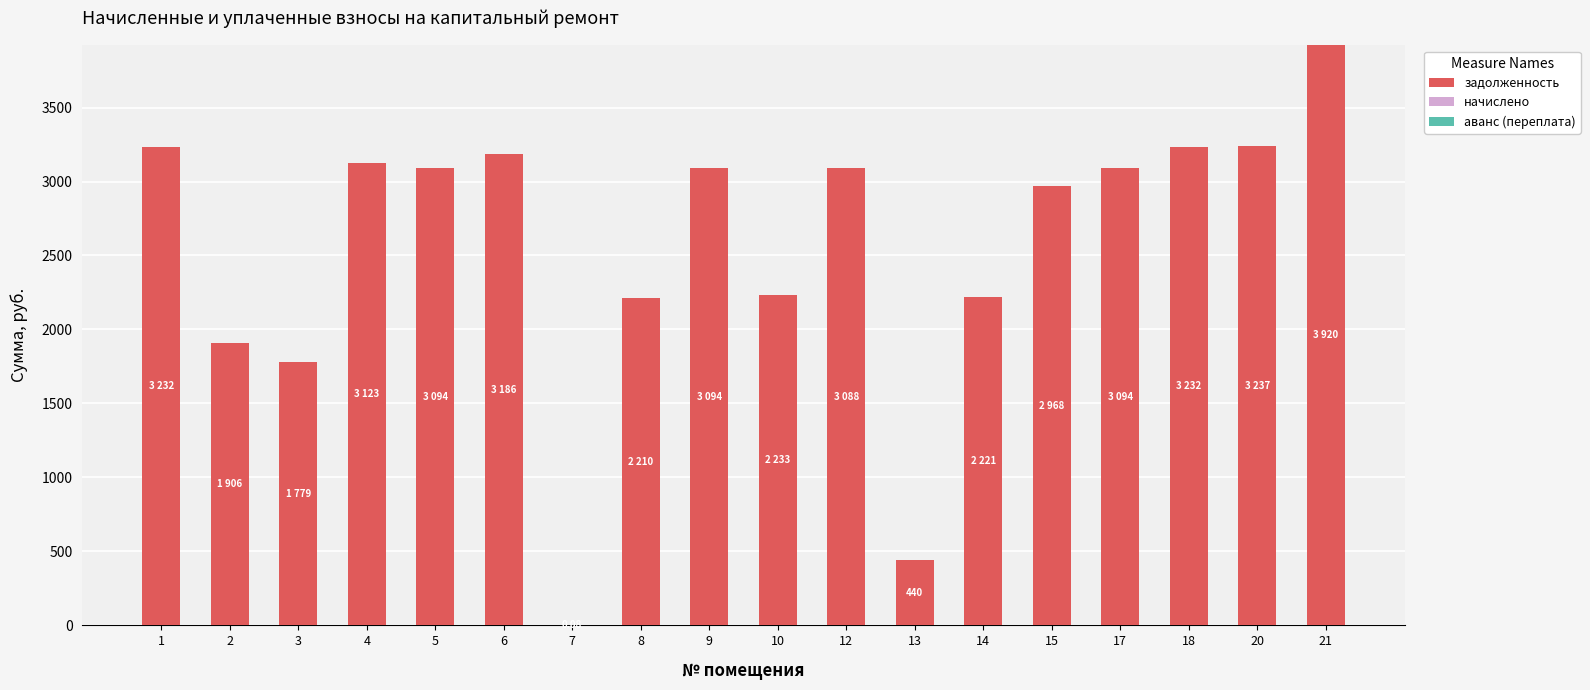

At which category is the sum across all series the highest?

21